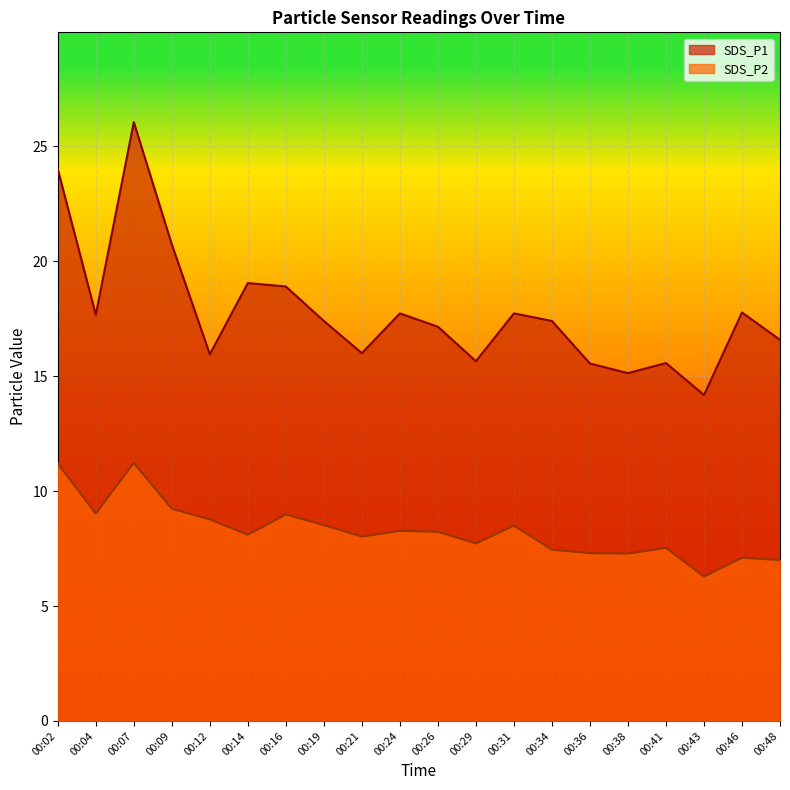

True or false: SDS_P1 and SDS_P2 intersect in this chart.

False